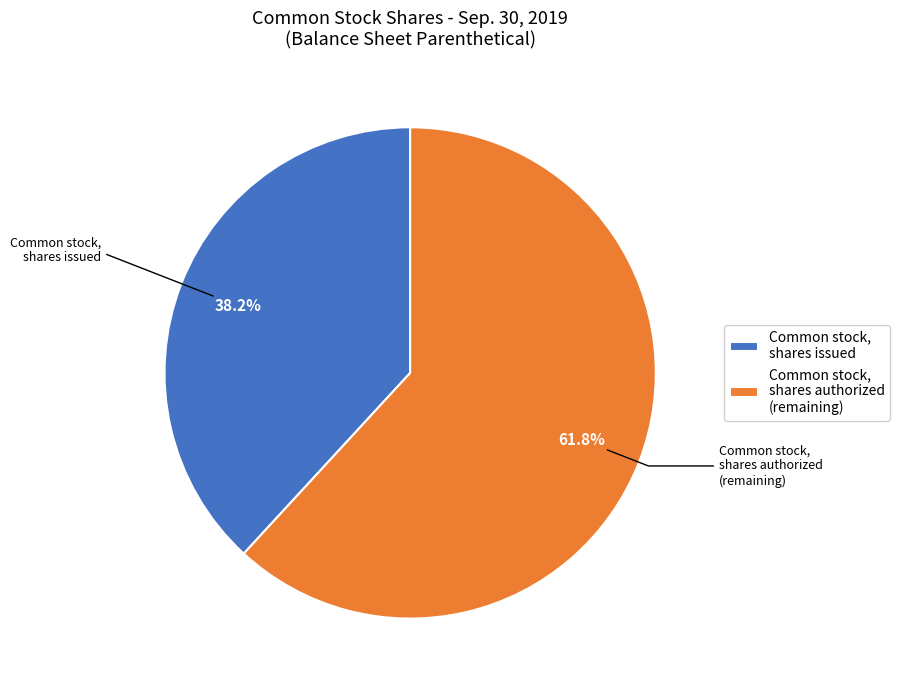

Approximately how many times larger is the value at Common stock, shares authorized compared to Common stock, shares issued?

1.6